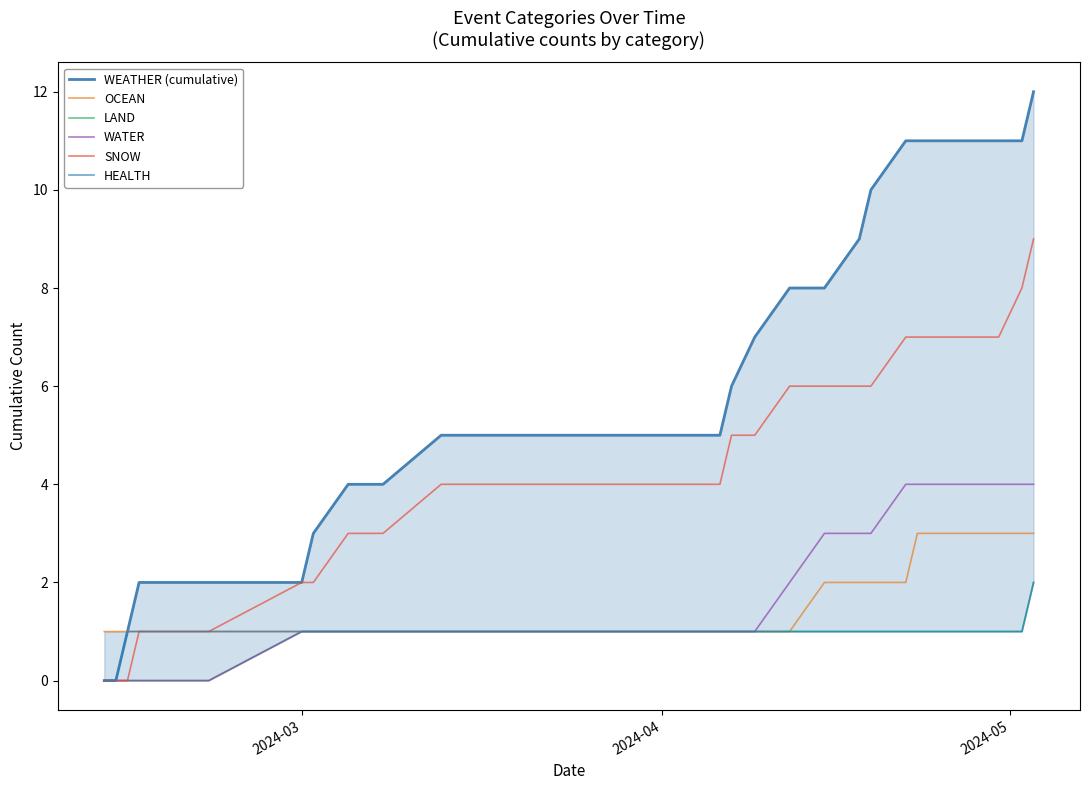

True or false: WEATHER (cumulative) has more than 2 interior local peaks.

False